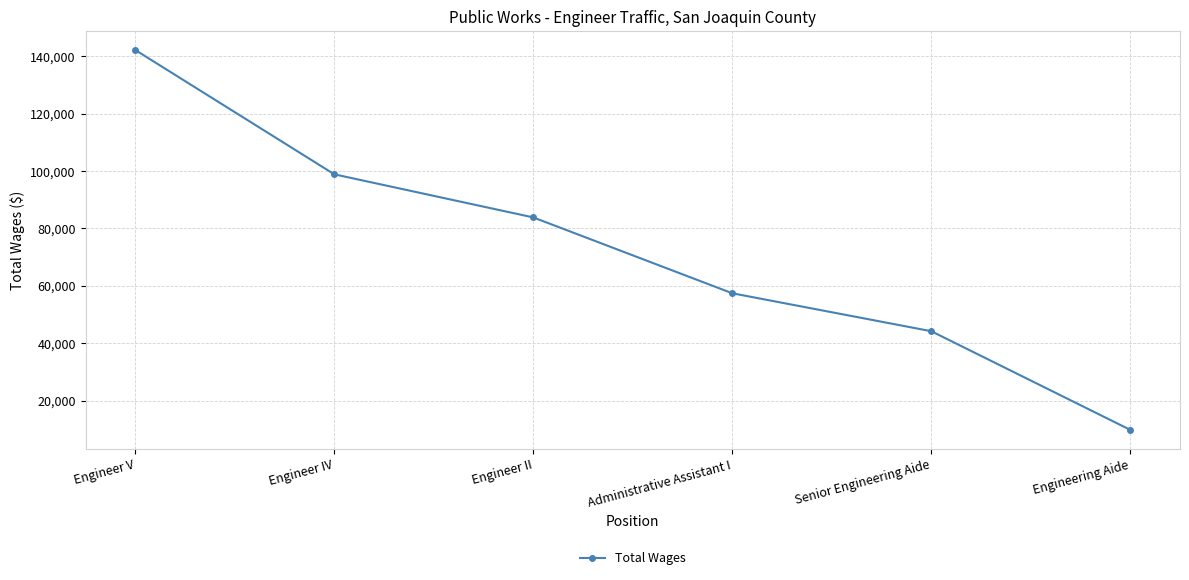

List the labels in order of value, largest first.

Engineer V, Engineer IV, Engineer II, Administrative Assistant I, Senior Engineering Aide, Engineering Aide